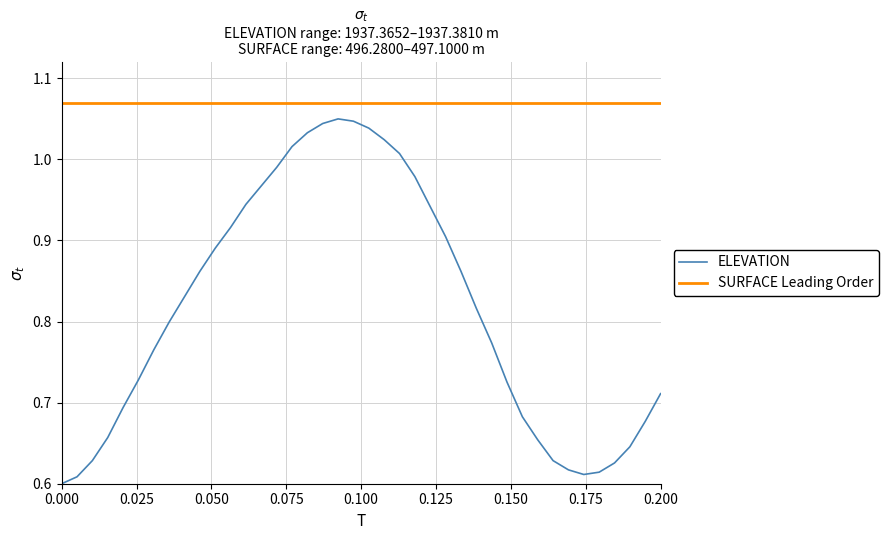

The value at 0.200 is 0.7. True or false?

True